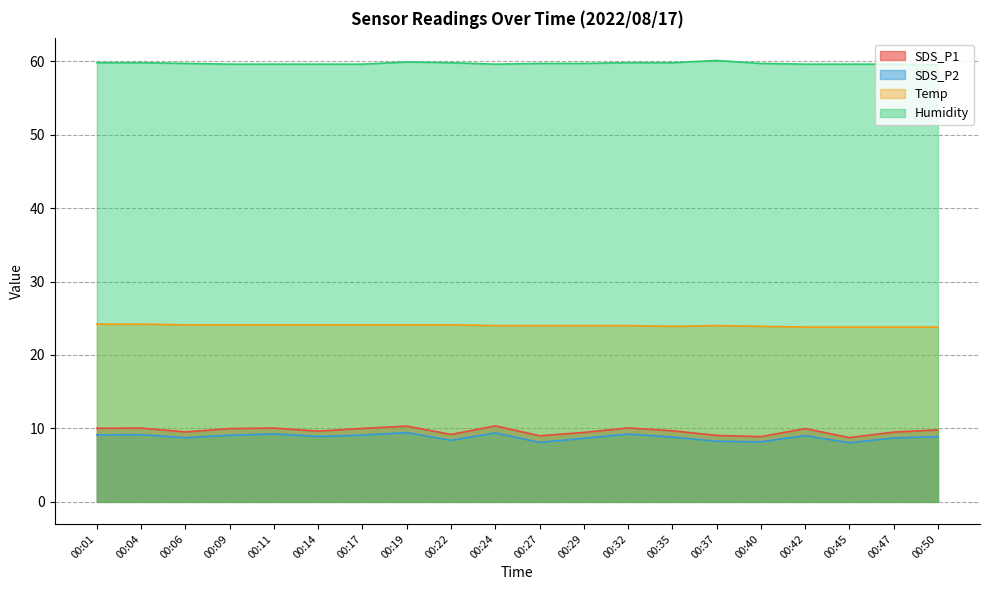

True or false: SDS_P1 and Humidity intersect in this chart.

False